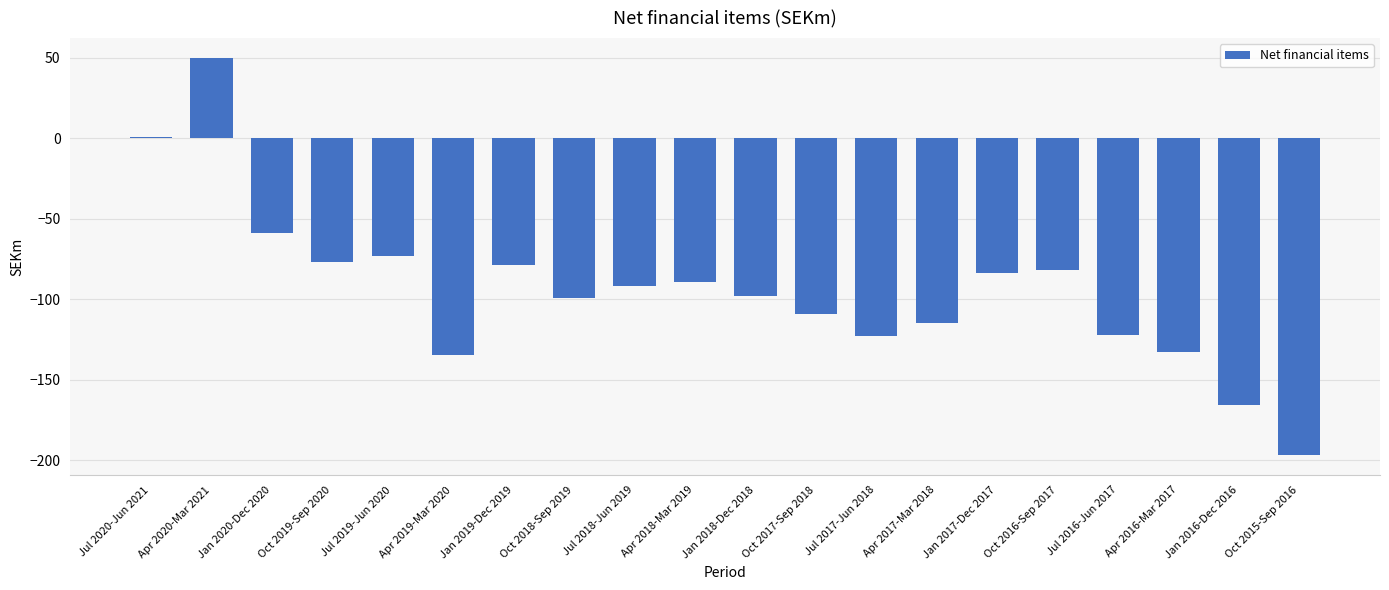

The chart shows a value of -30 at Jan 2017-Dec 2017. True or false?

False